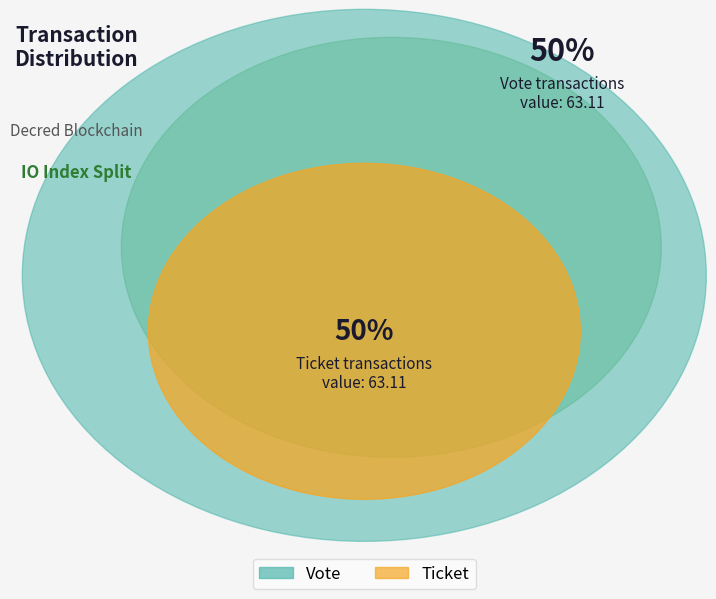

Rank the categories by value from highest to lowest.

Vote (io_index=1), Ticket (io_index=0)